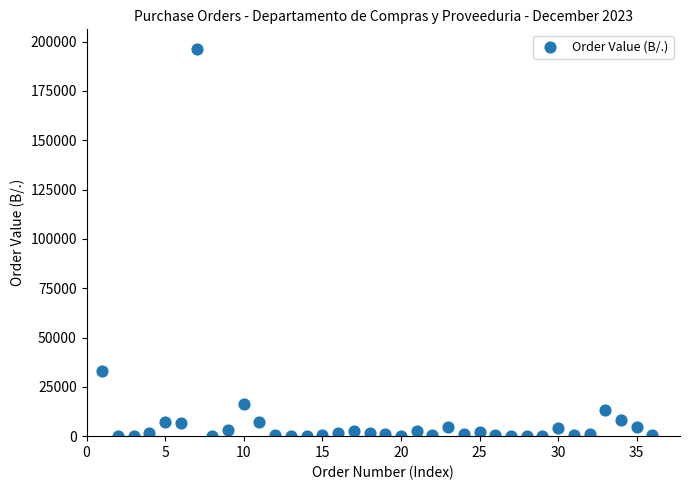

What is the range of X values (max minus min)?

35.0